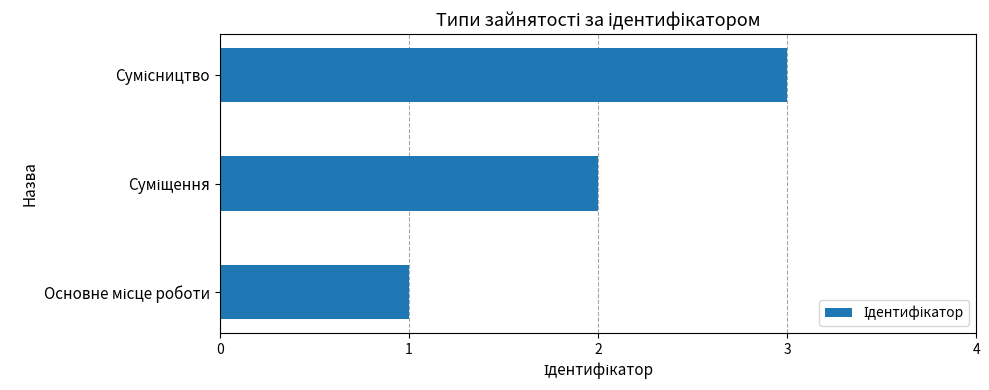

How many bars are there in total?

3